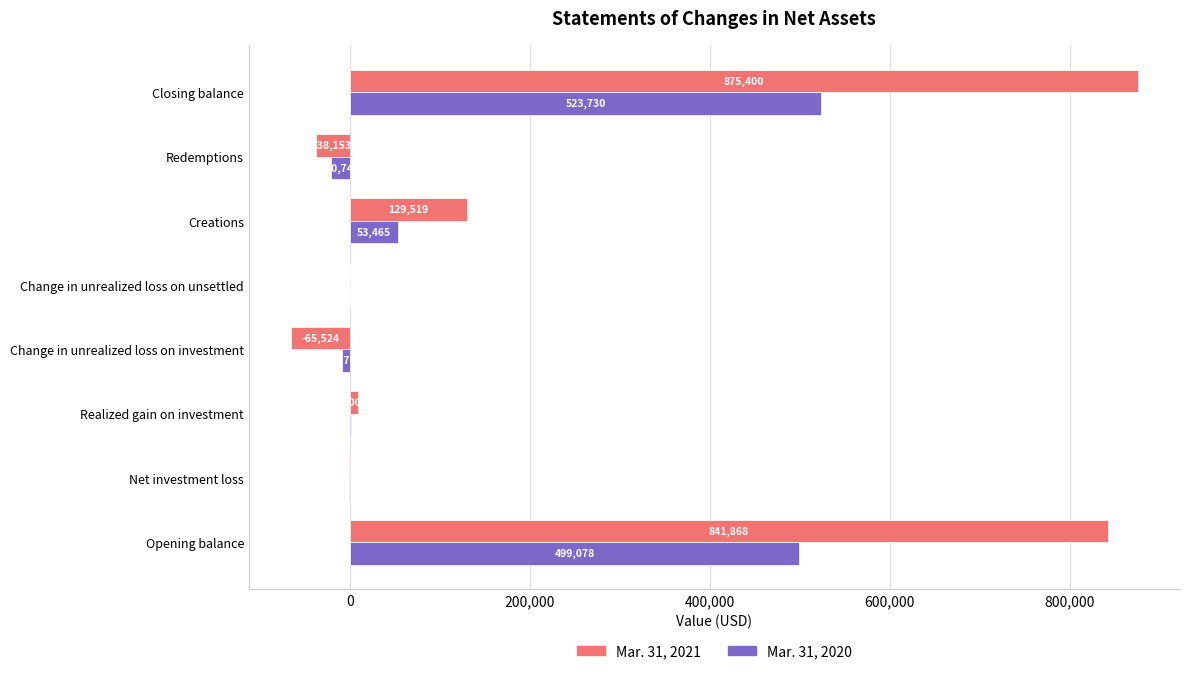

Which series has the largest total across all categories?

Mar. 31, 2021